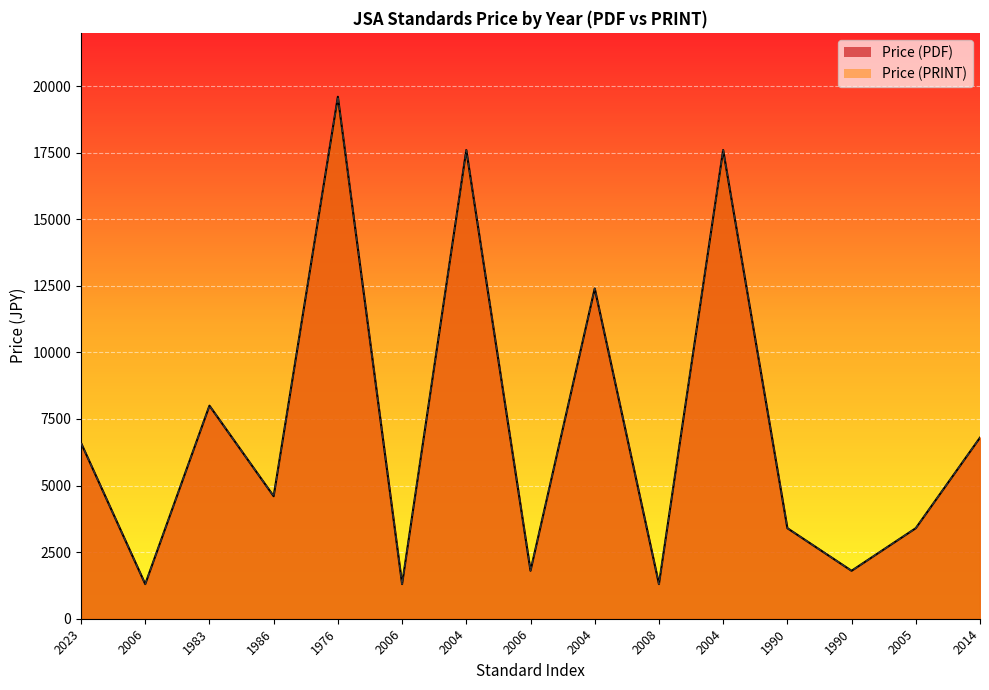

What are all the series names shown in the legend?

Price (PDF), Price (PRINT)